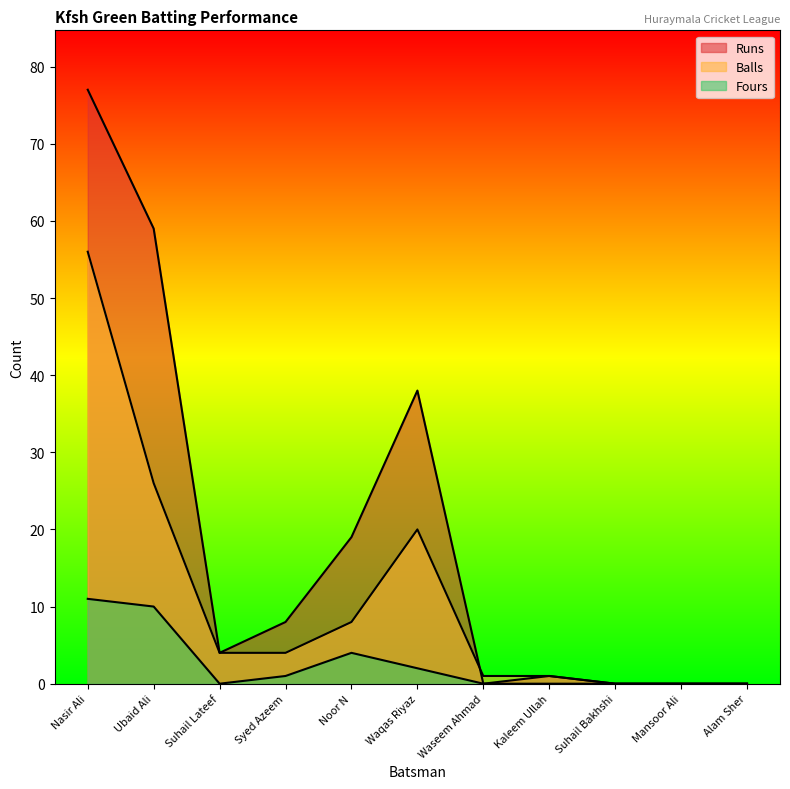

What is the sum of all Fours values?

28